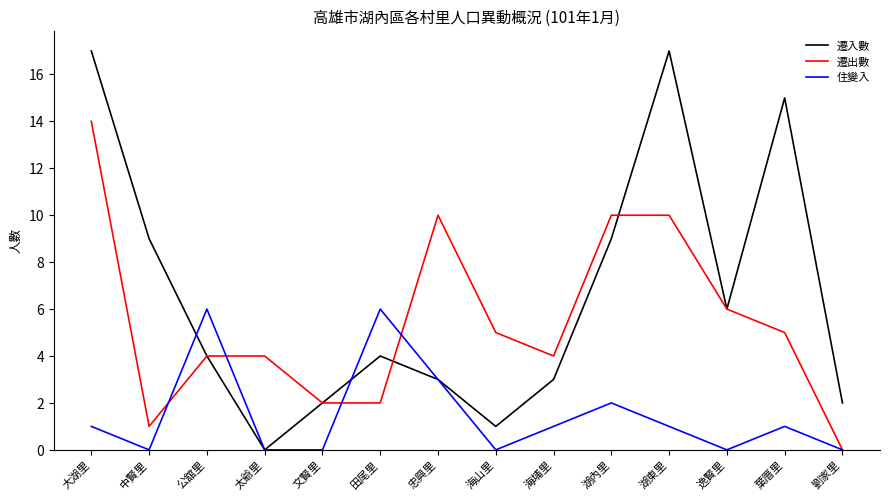

What is the average value of the 遷入數 series?

7